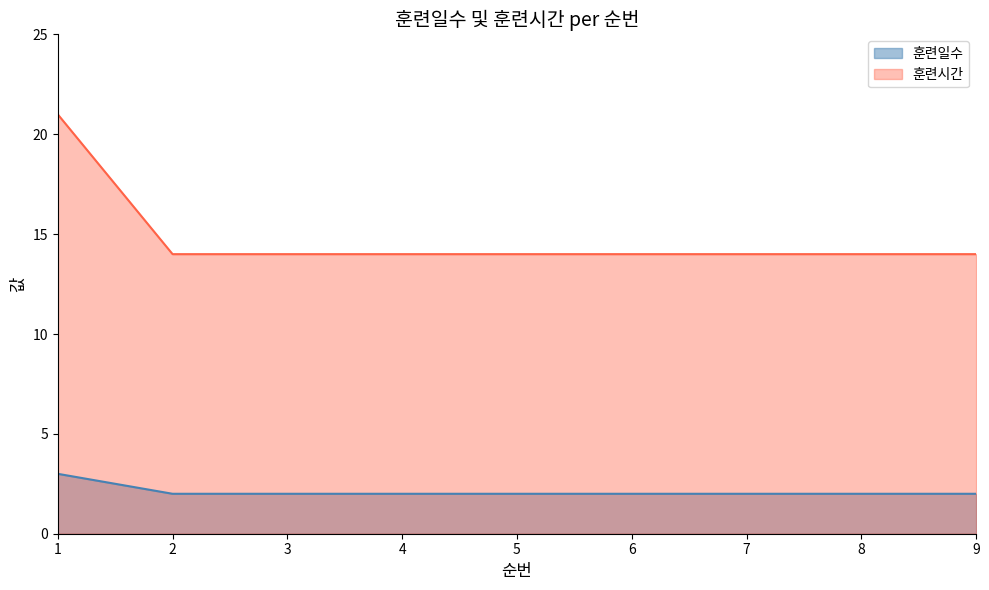

At which category does the chart reach its peak across all series?

1